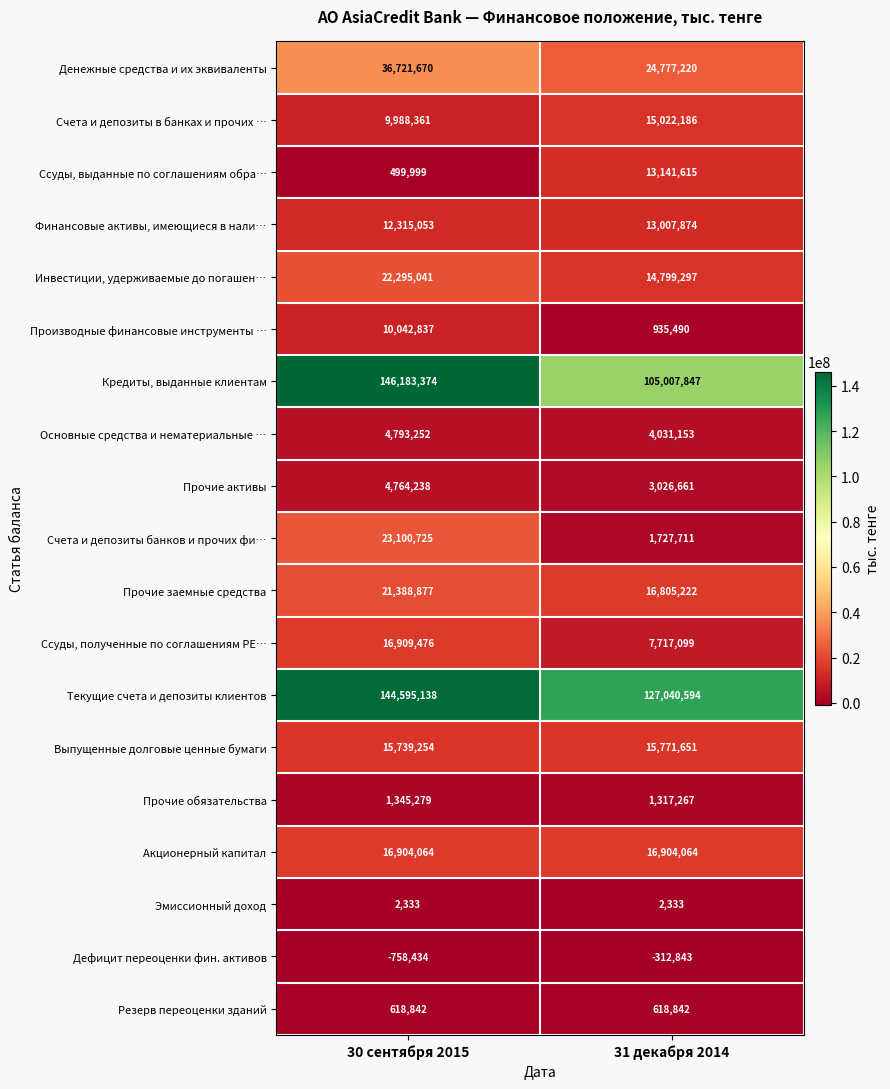

At which category is the sum across all series the highest?

30 сентября 2015